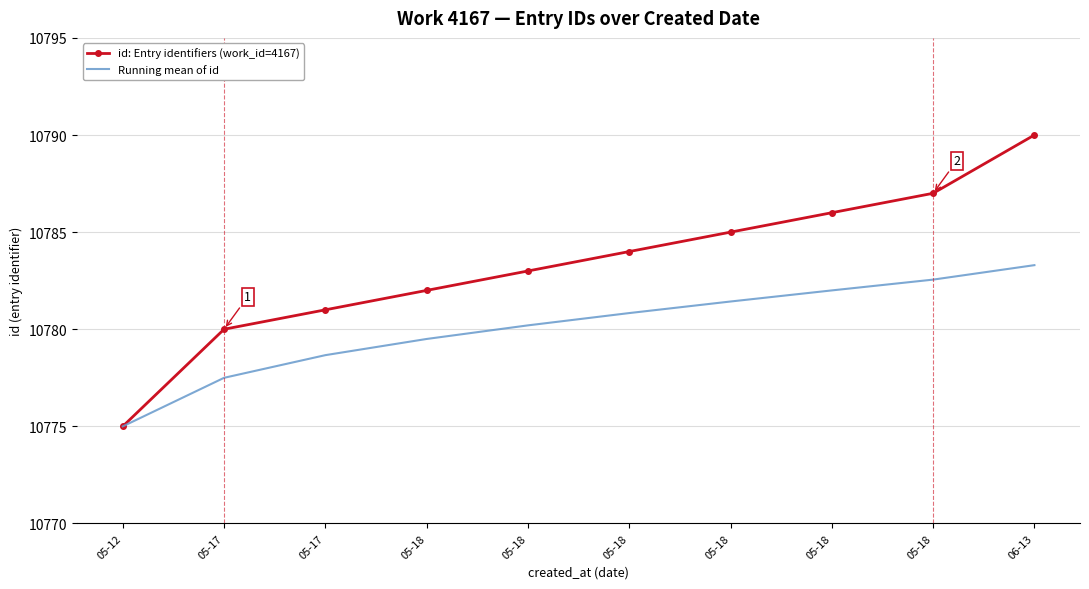

What is the label of the 2nd point from the right?

05-18